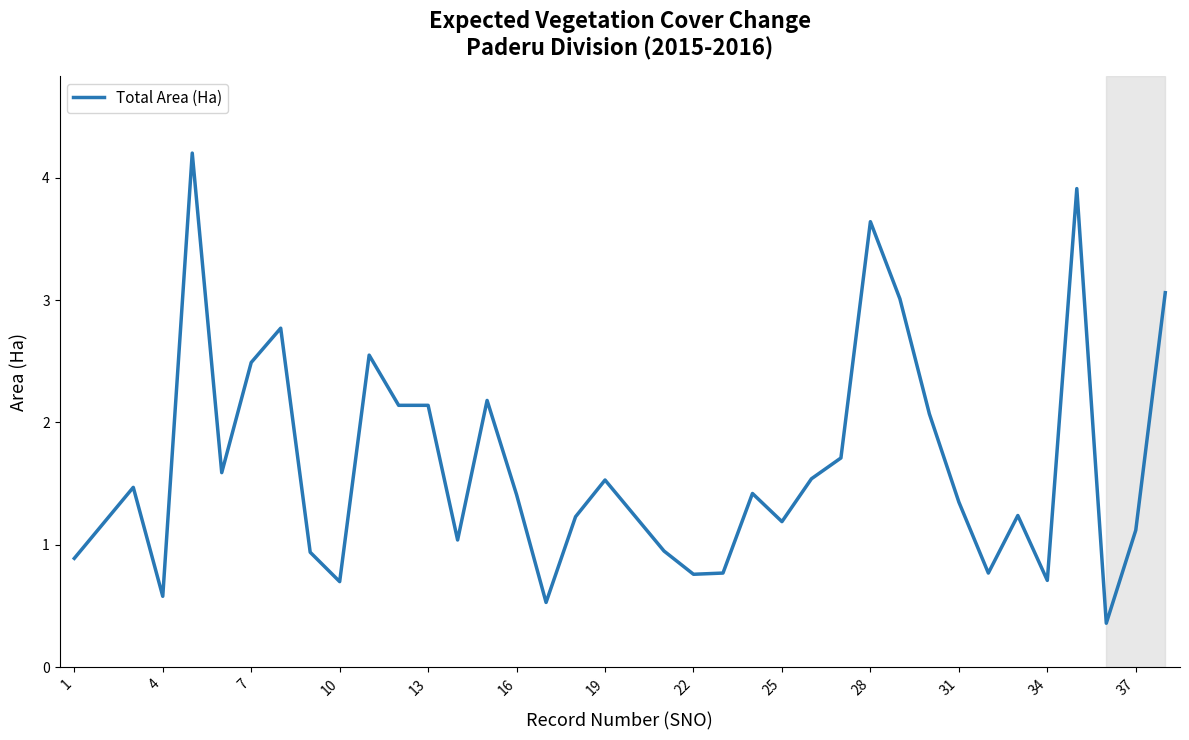

What is the greatest value displayed?

4.2